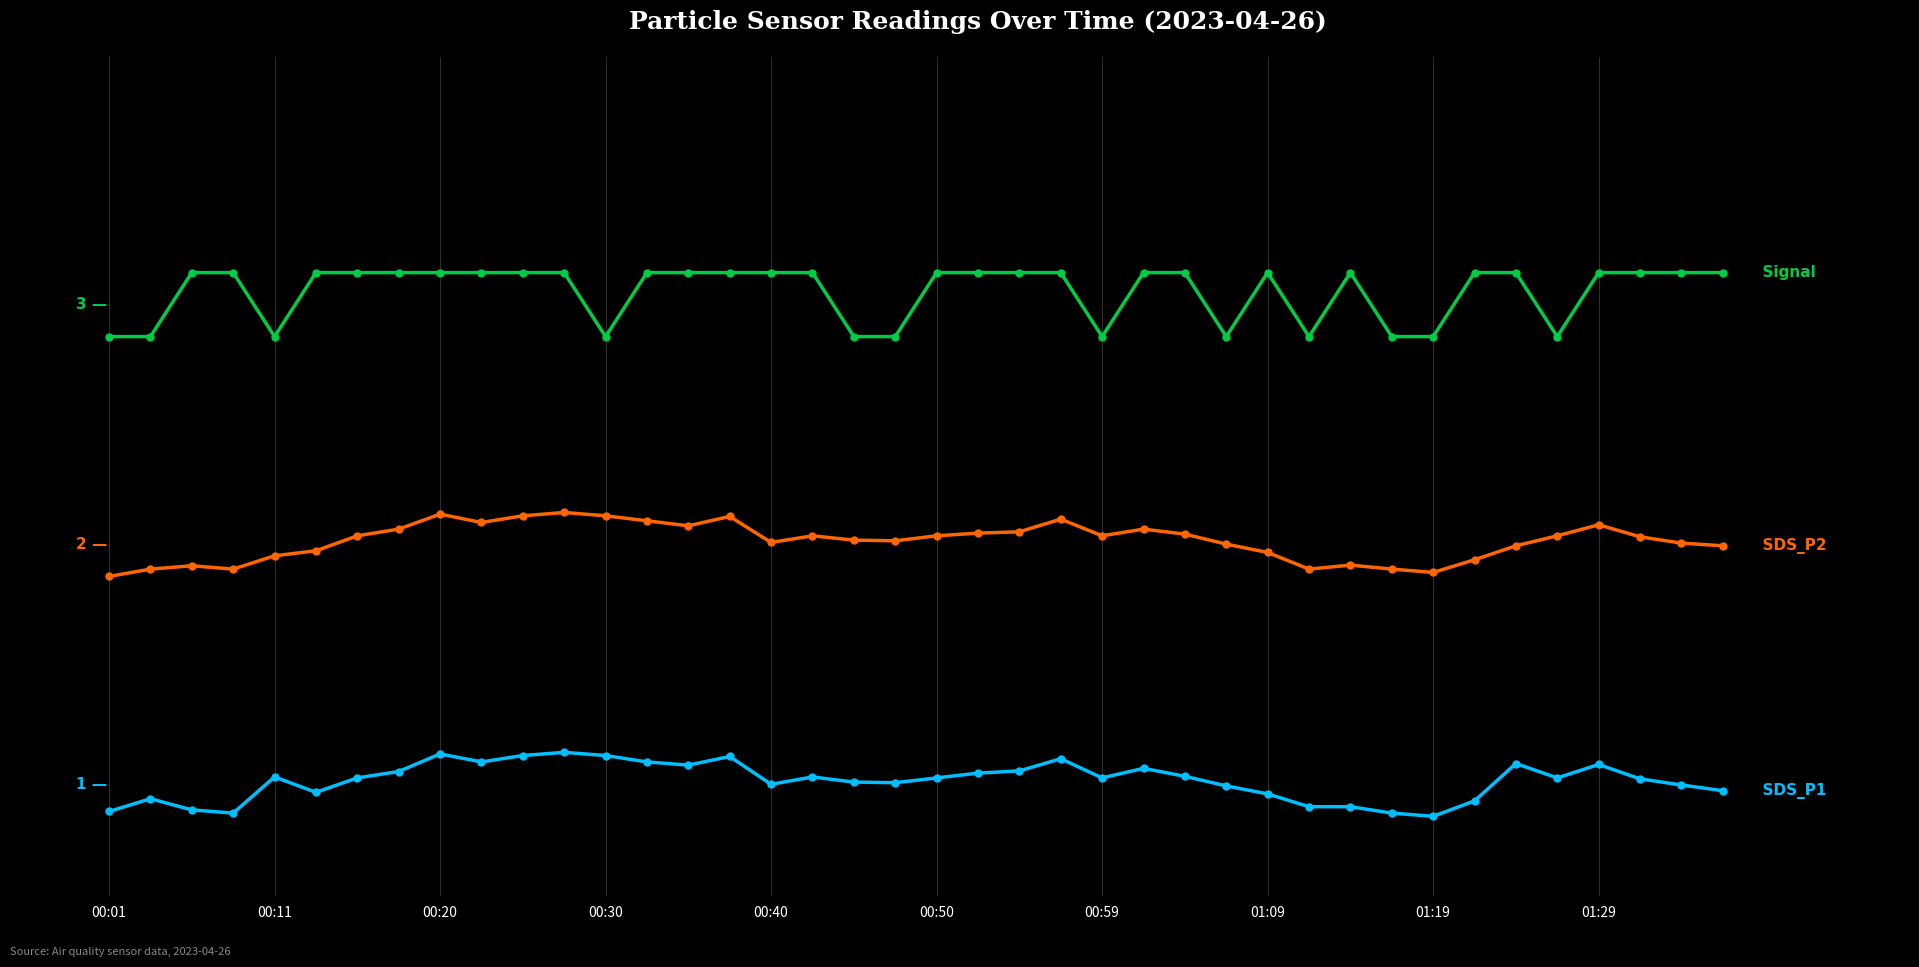

Is this an area chart (filled region under the line)?

No